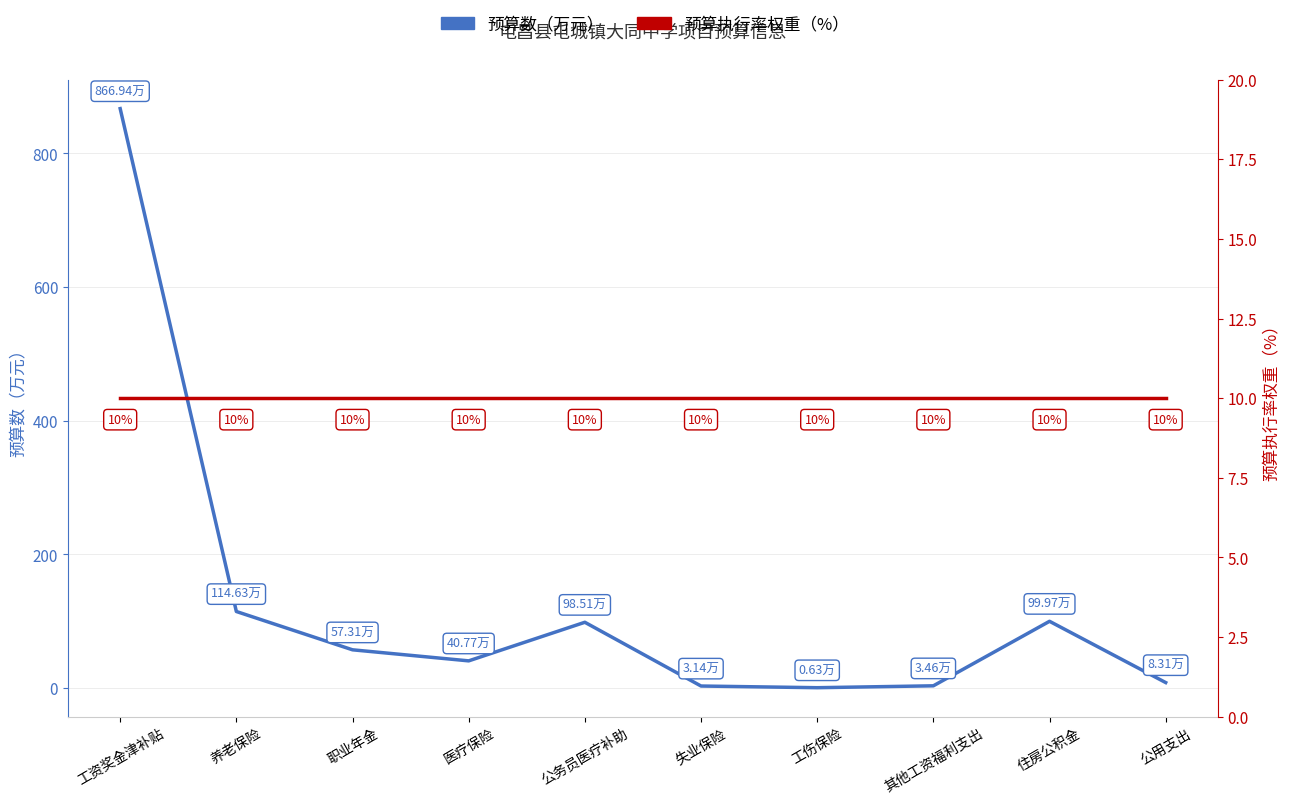

What is the minimum value for 预算执行率权重（%）?

10.0